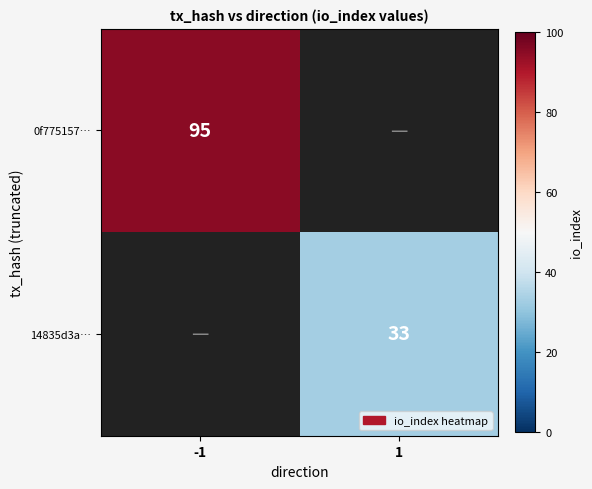

True or false: 0f775157… has a value of 133 at -1.

False